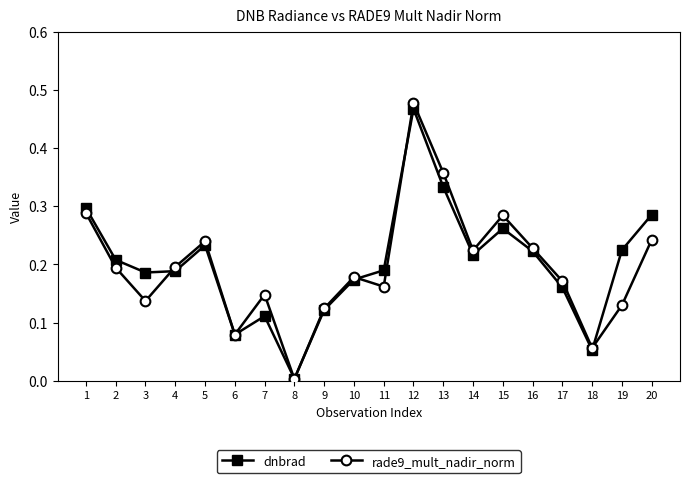

At which category is the sum across all series the highest?

12